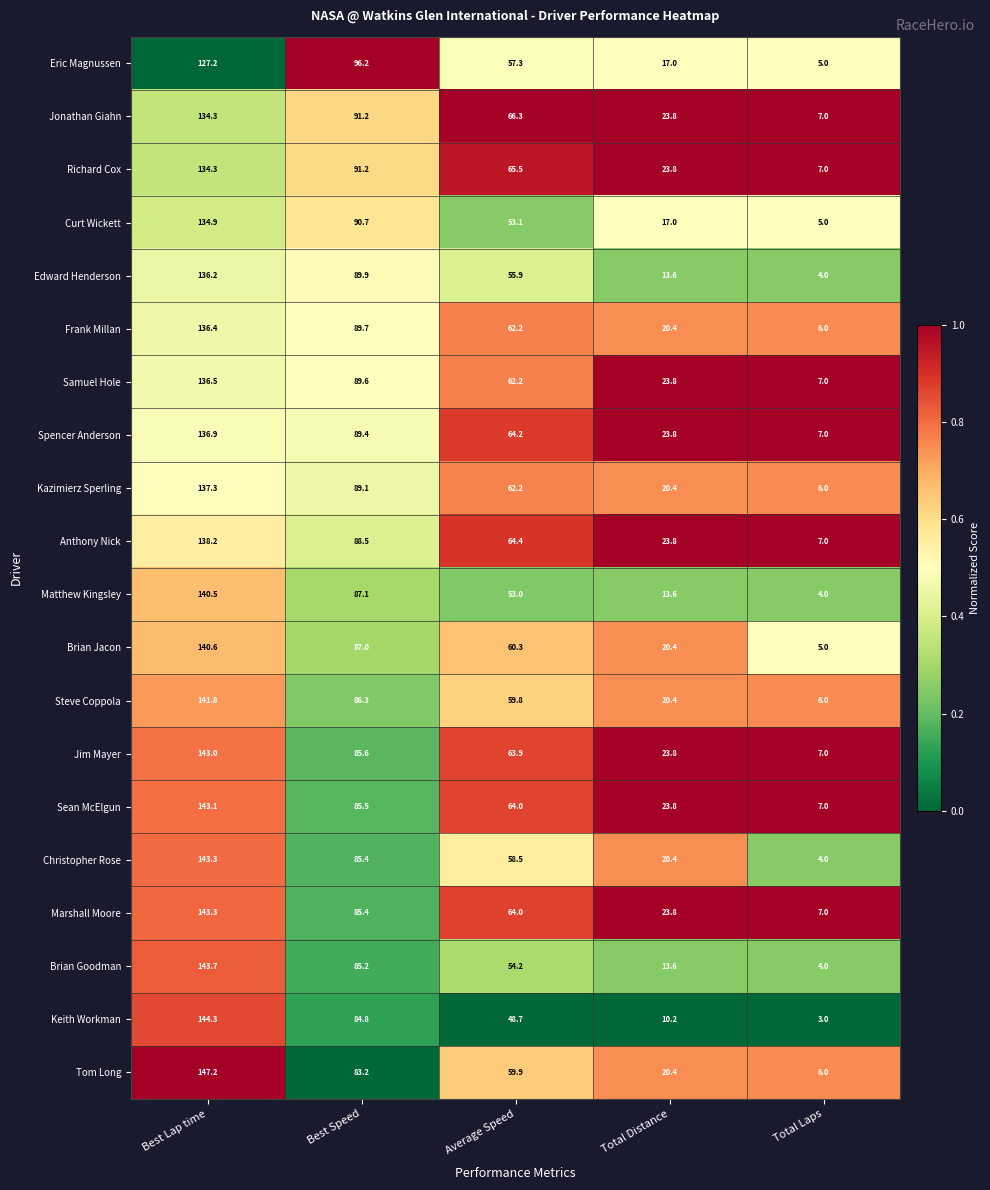

What is the maximum value shown in the chart?

147.2